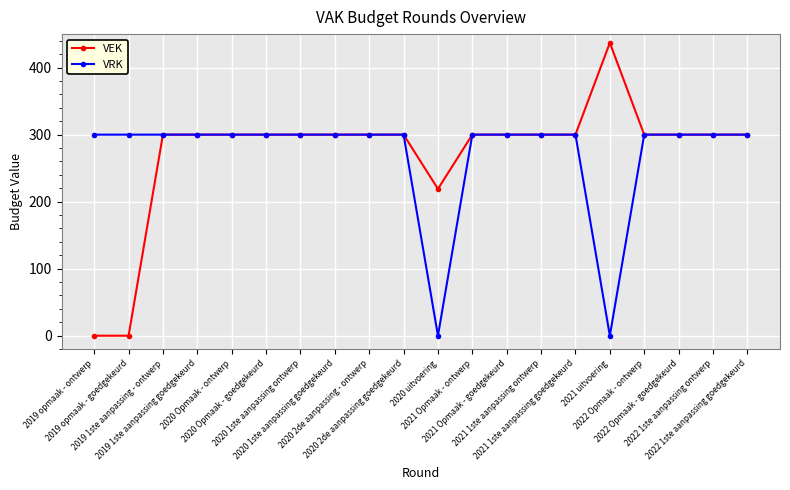

At how many categories does at least one series exceed 20?

20